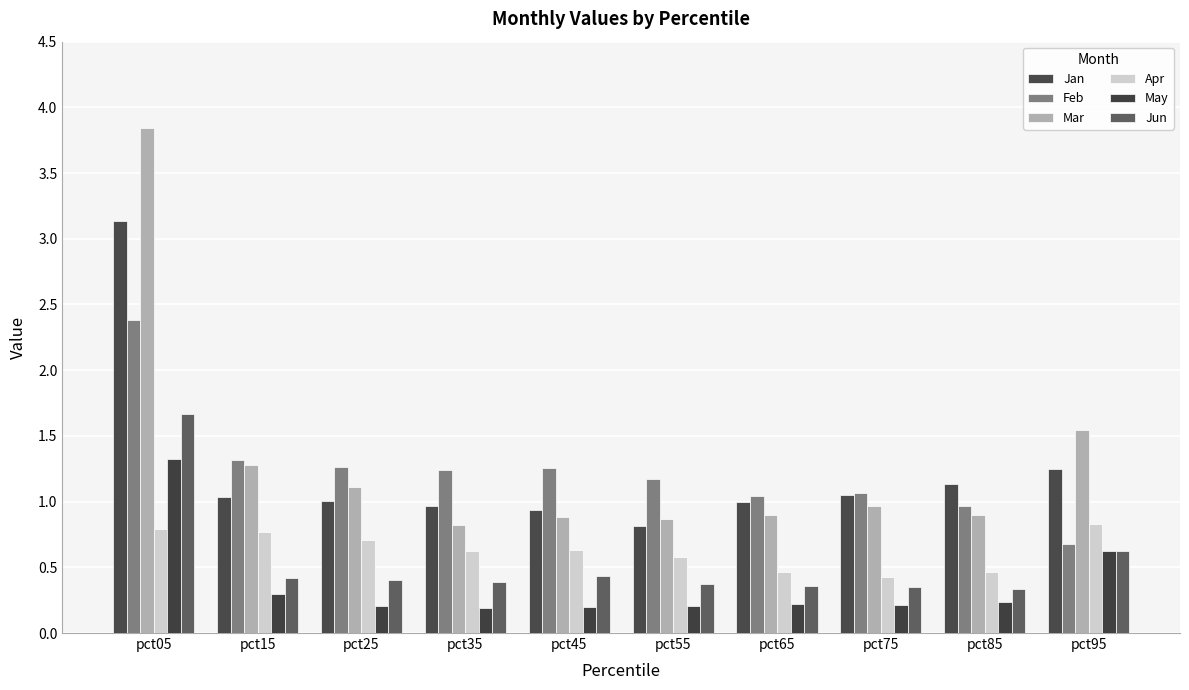

True or false: Feb has a value of 0.3 at pct65.

False